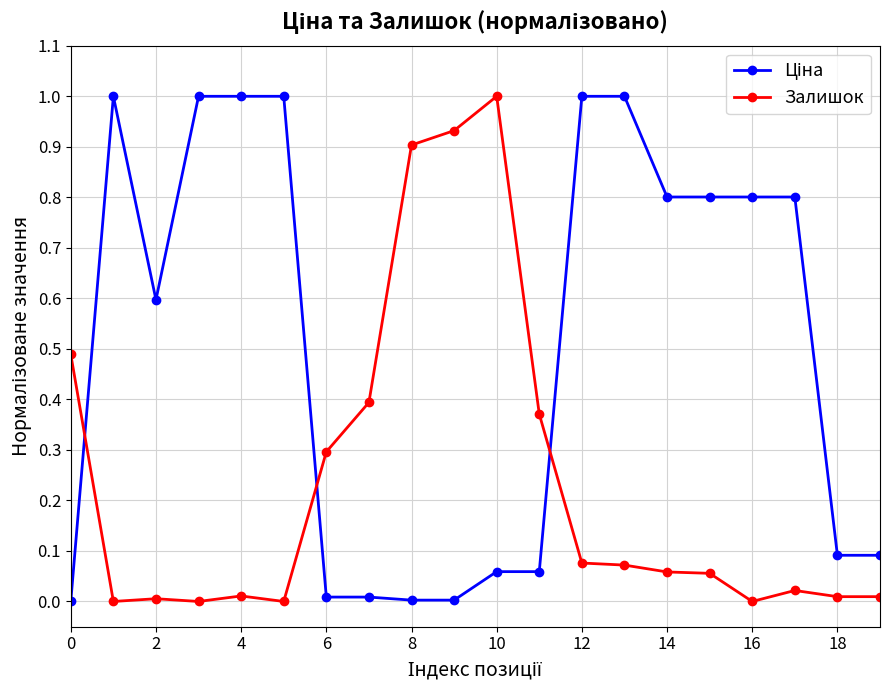

What is the greatest value displayed?

1.0